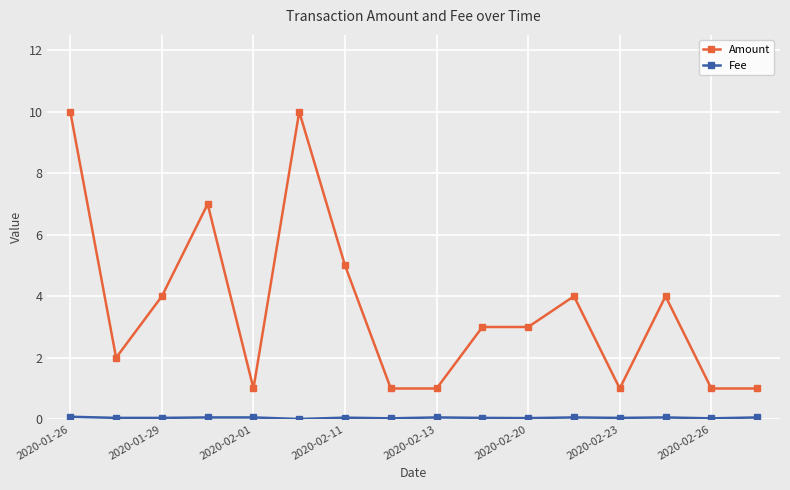

Which series has the largest total across all categories?

Amount